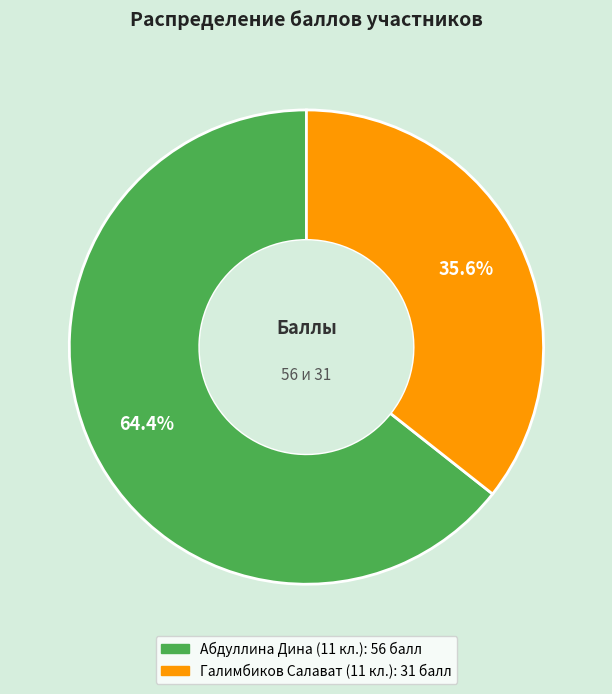

How many slices are in this pie chart?

2